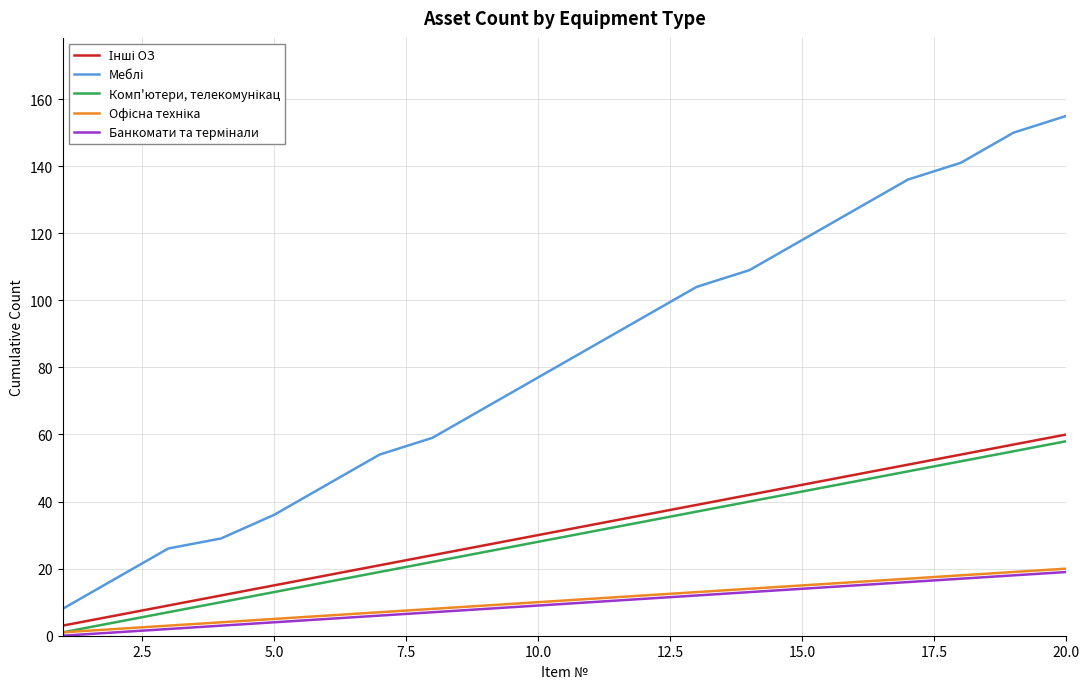

What is the maximum value shown in the chart?

155